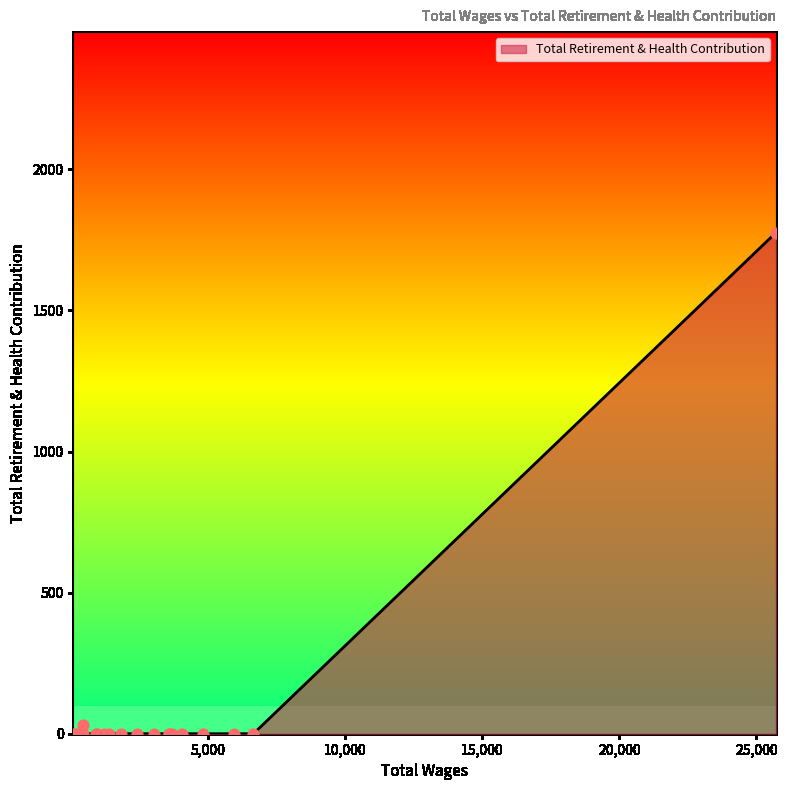

What is the maximum value shown in the chart?

1776